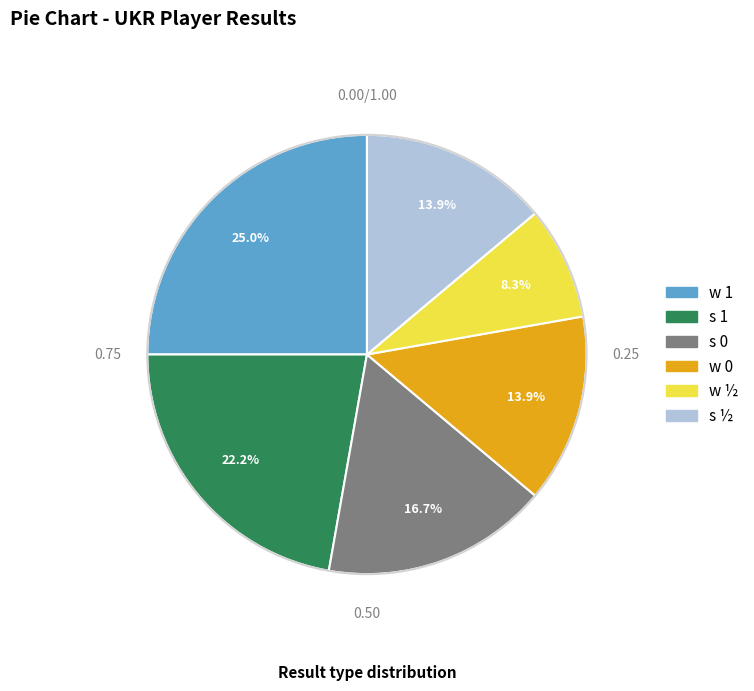

How many slices are in this pie chart?

6